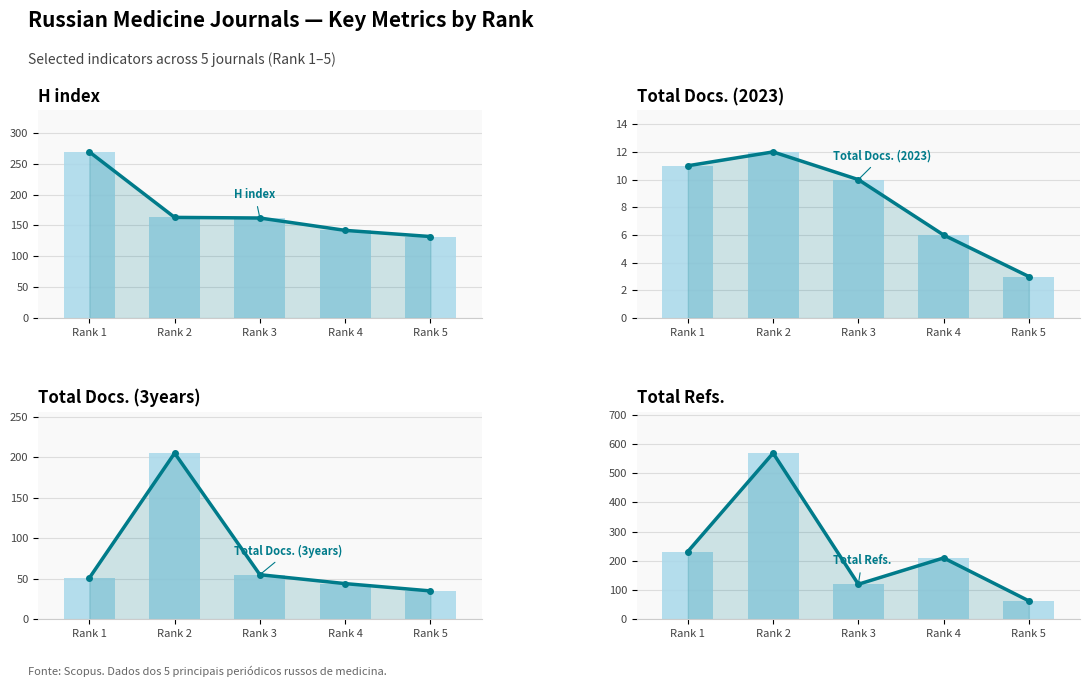

At Rank 3, list the series in order from smallest to largest.

Total Docs. (2023), Total Docs. (3years), Total Refs., H index